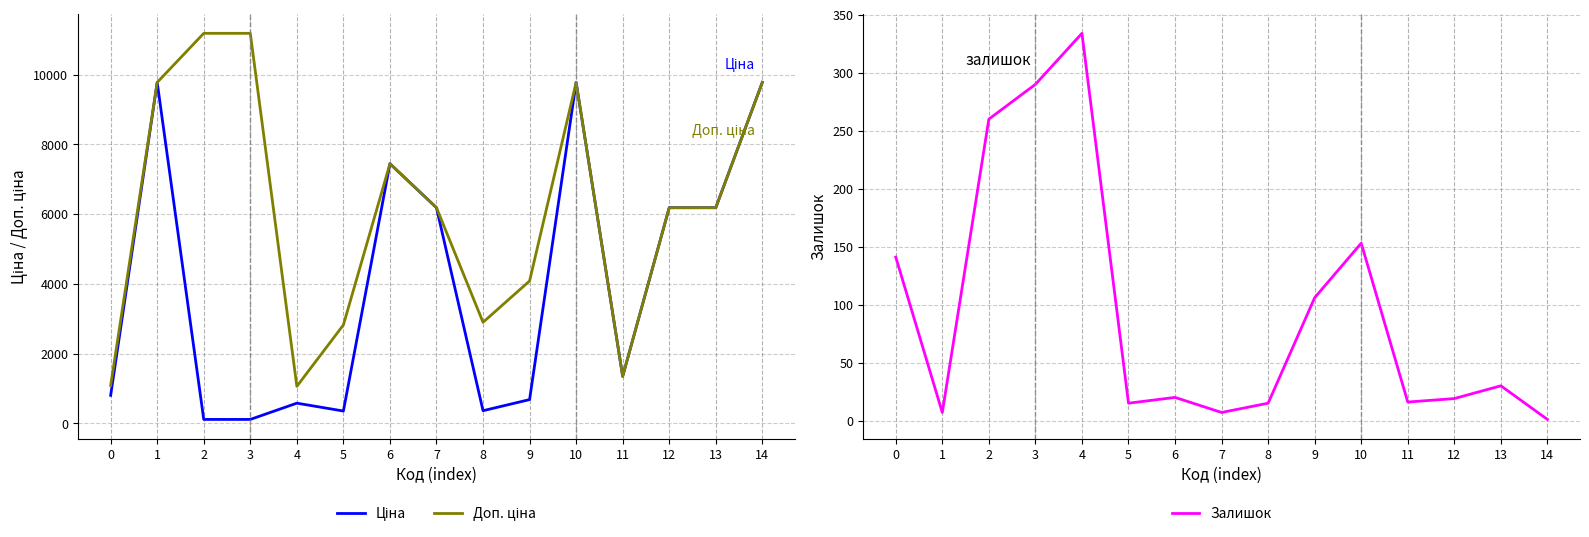

True or false: Ціна has more than 2 points higher than both neighbors.

True